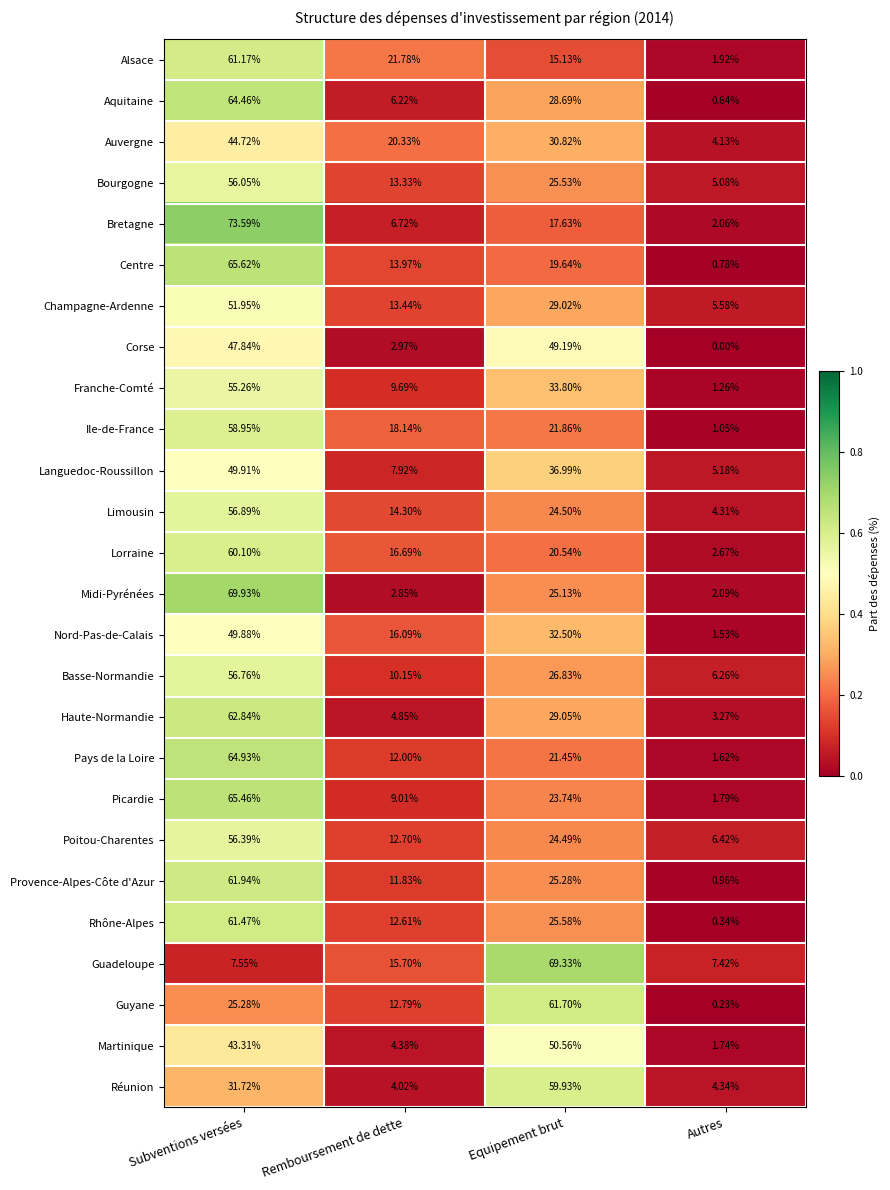

Is the value of Languedoc-Roussillon at Remboursement de dette greater than the value of Picardie at Subventions versées?

No